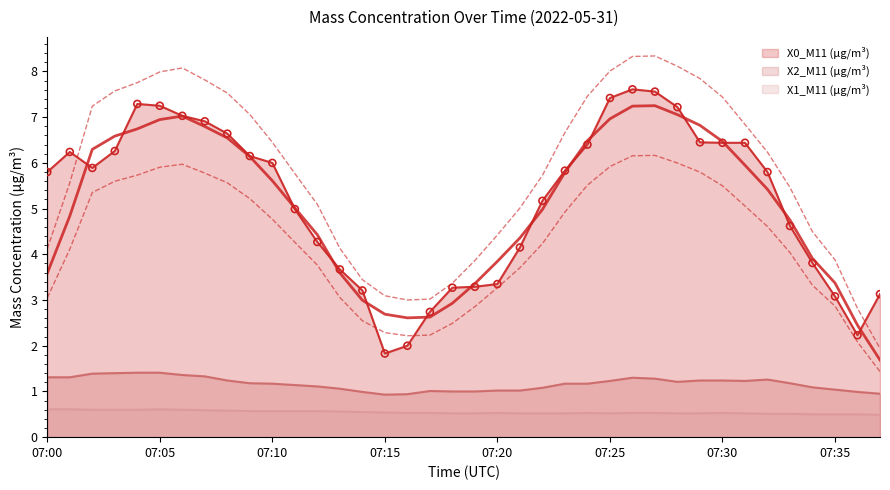

What are all the series names shown in the legend?

X0_M11 (μg/m³), X2_M11 (μg/m³), X1_M11 (μg/m³)